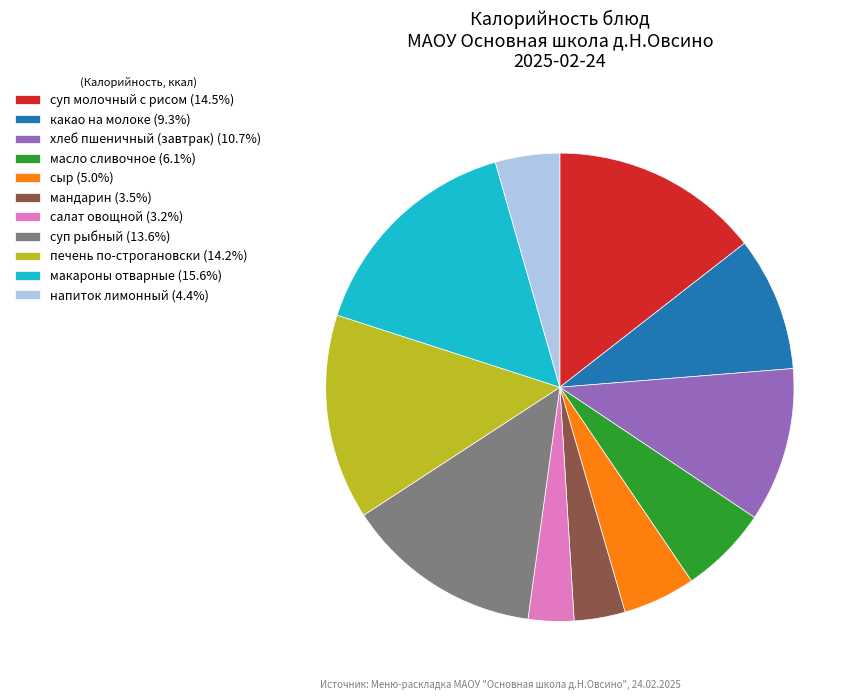

Between суп молочный с рисом and масло сливочное, which is larger?

суп молочный с рисом